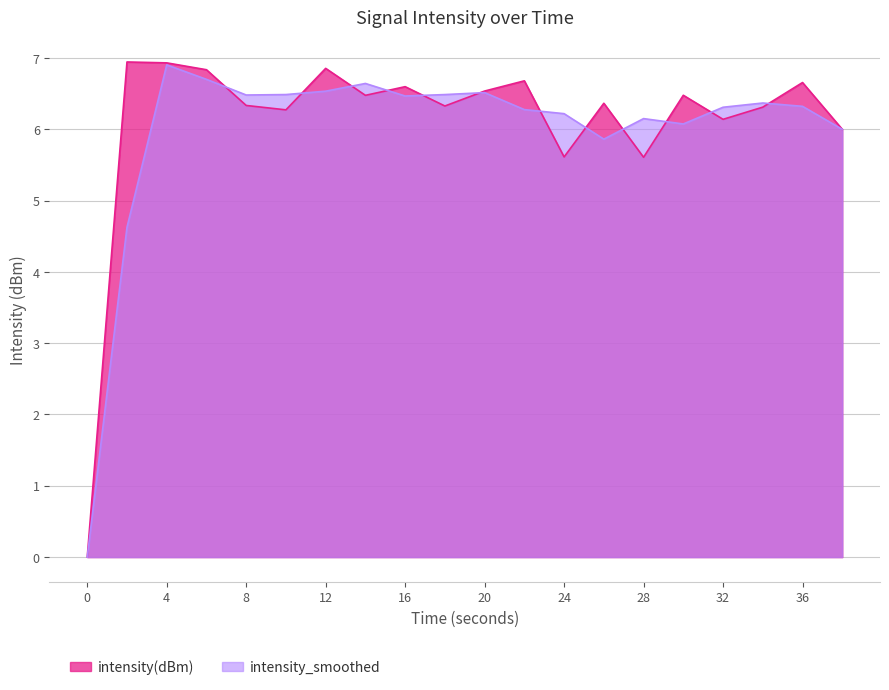

Reading right to left, transcribe all the data shown in this chart.

6.0	6.7	6.3	6.1	6.5	5.6	6.4	5.6	6.7	6.5	6.3	6.6	6.5	6.9	6.3	6.3	6.8	6.9	6.9	0.0